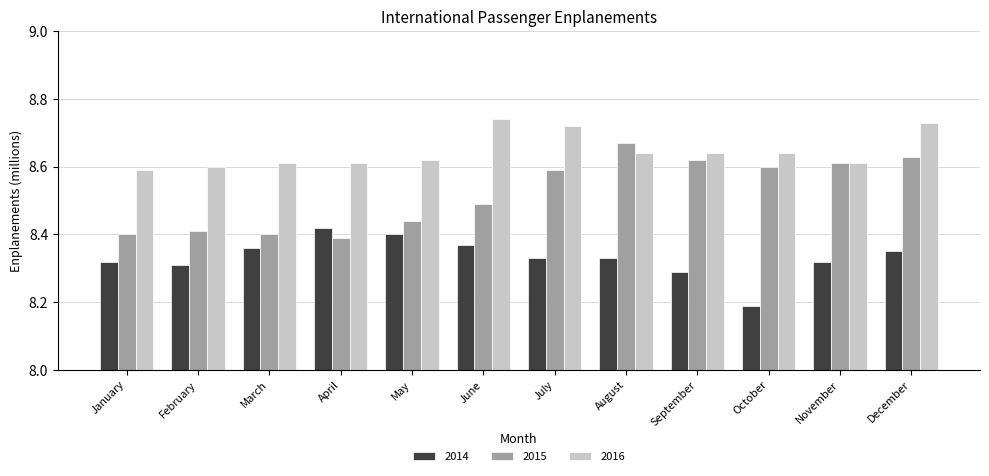

How many groups of bars are there?

12